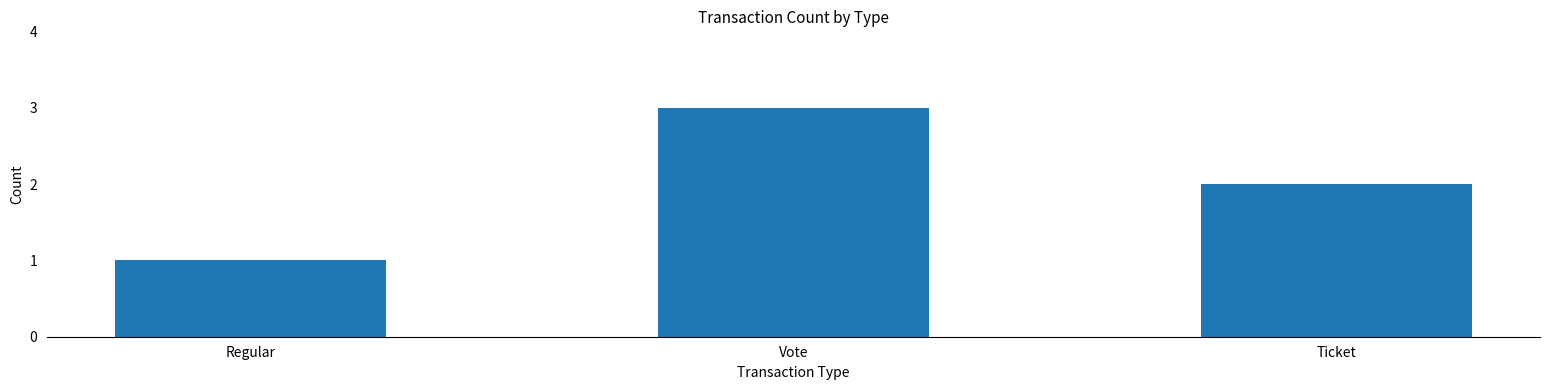

List the labels in order of value, smallest first.

Regular, Ticket, Vote